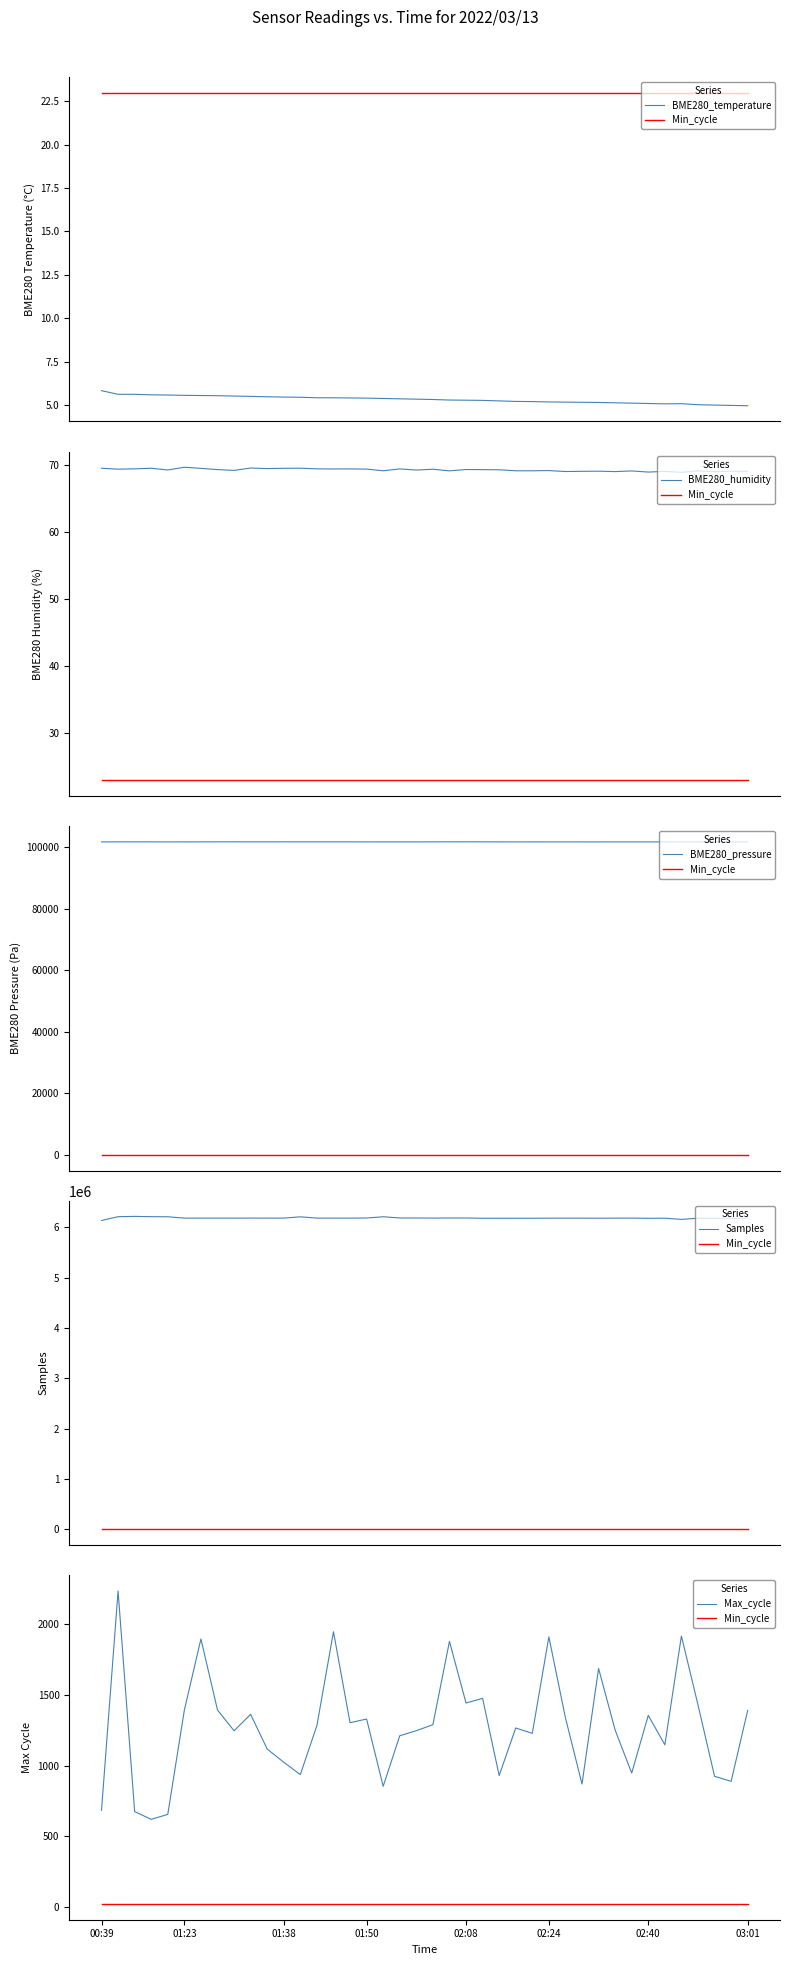

True or false: BME280_humidity and BME280_temperature intersect in this chart.

False